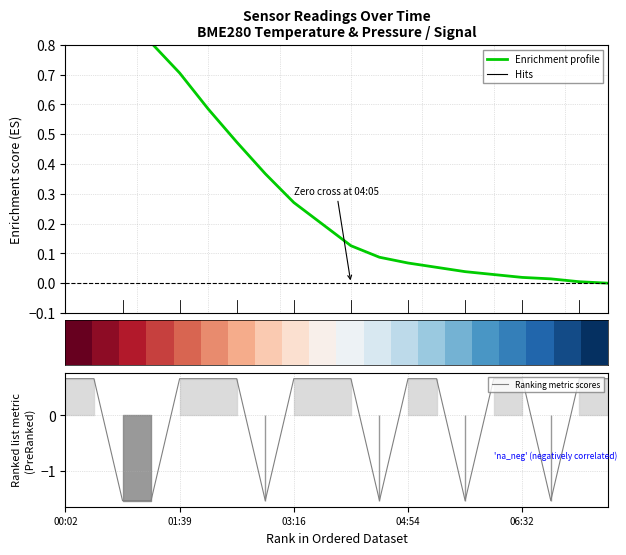

How many values in the Ranking metric scores series exceed 0?

14